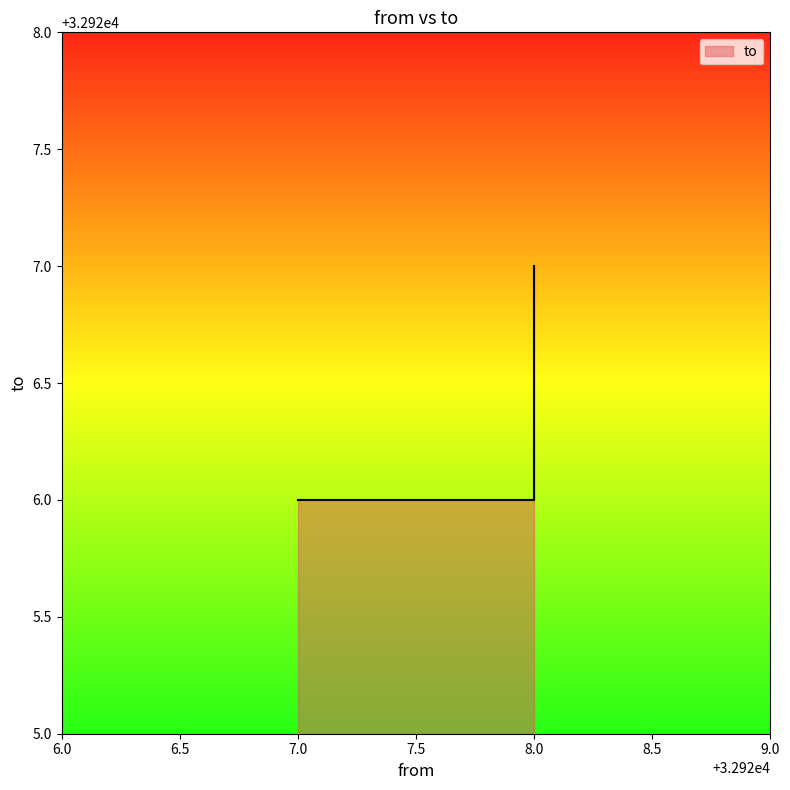

Reading left to right, list all the values displayed in this chart.

32926	32926	32927